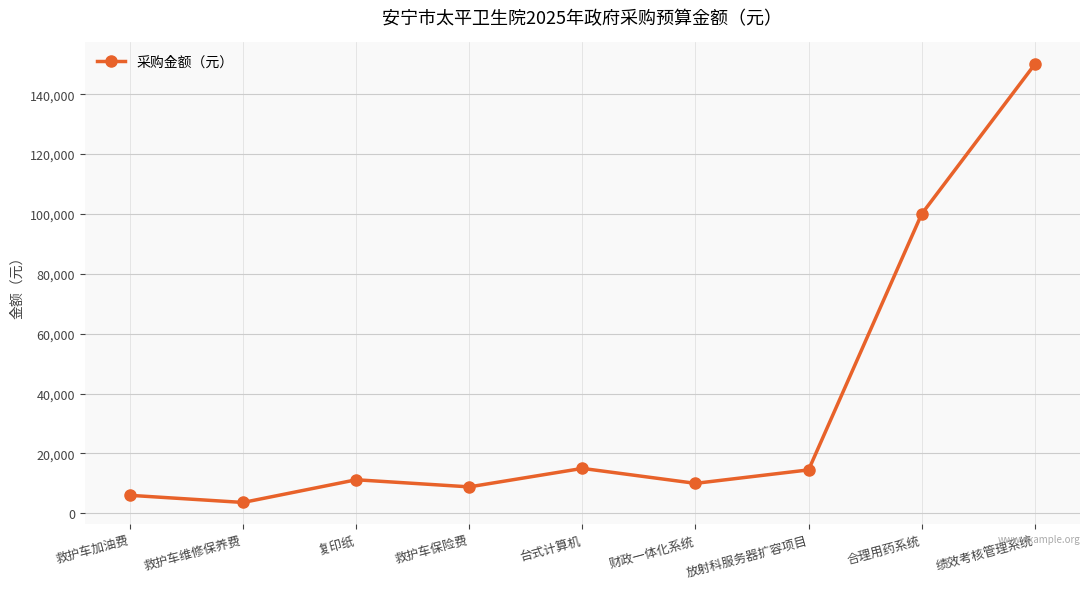

What is the difference between the second highest and minimum values?

96384